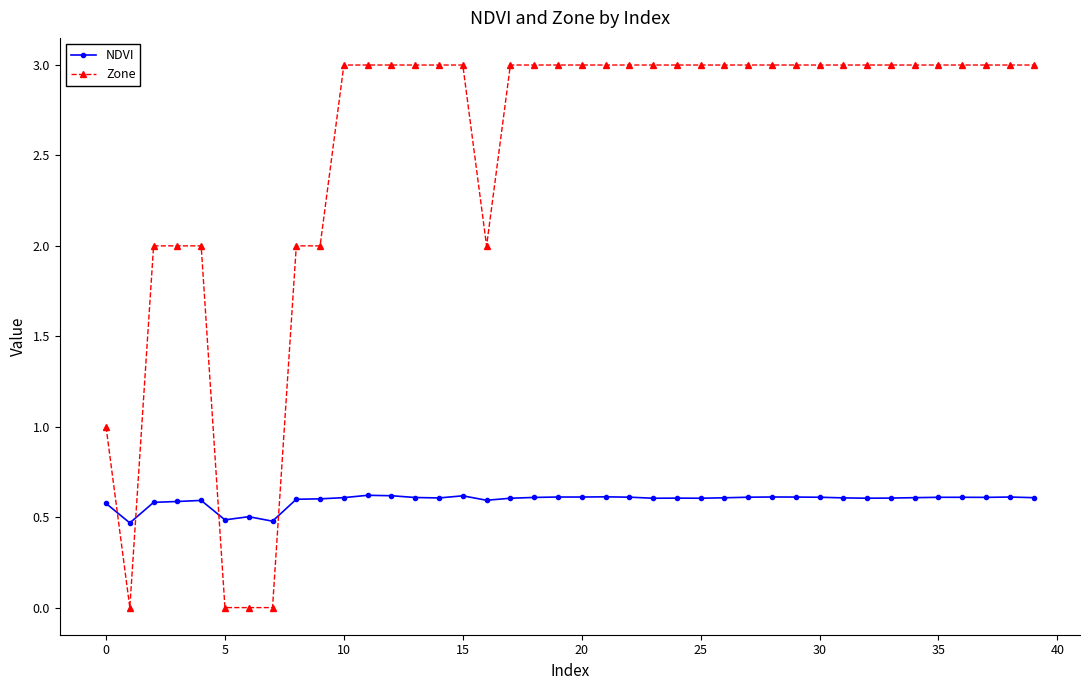

Does the chart have visible grid lines?

No